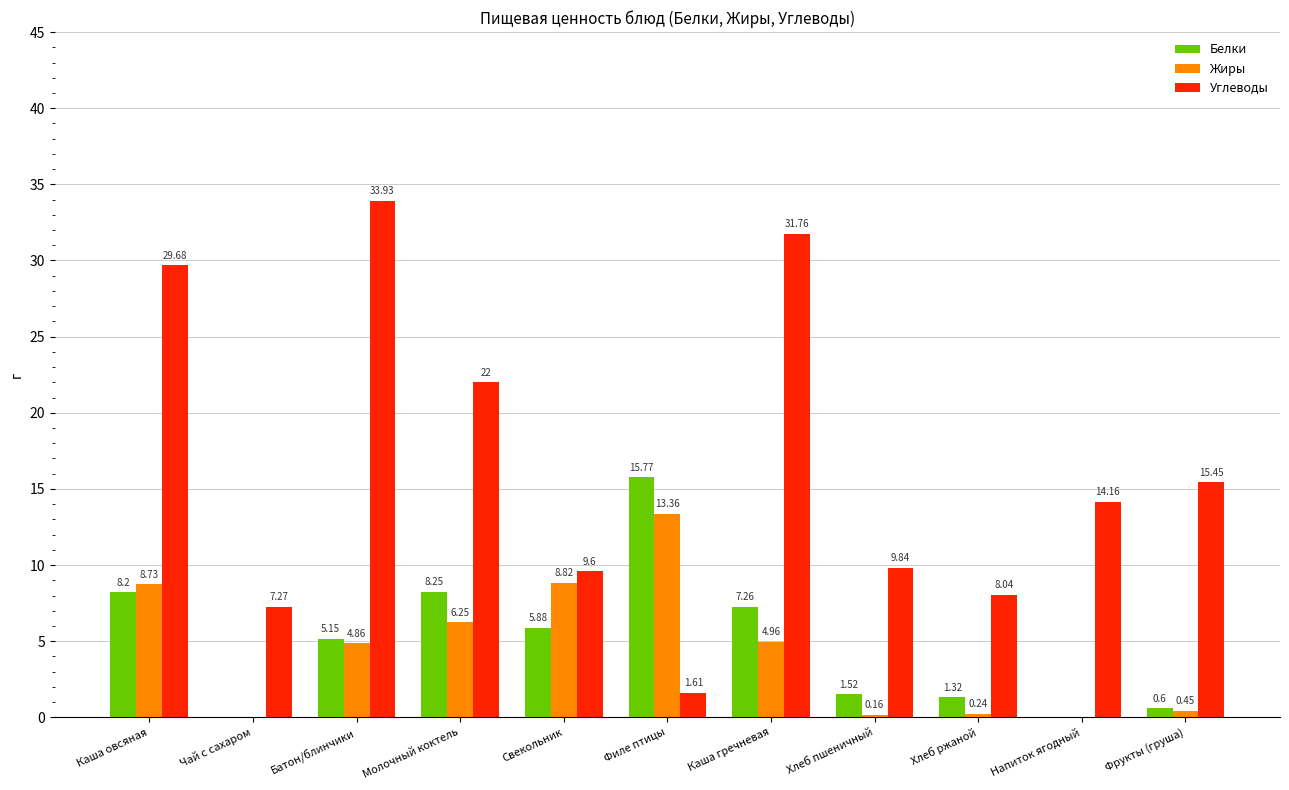

Where is Жиры nearest to the value 6?

Молочный коктель